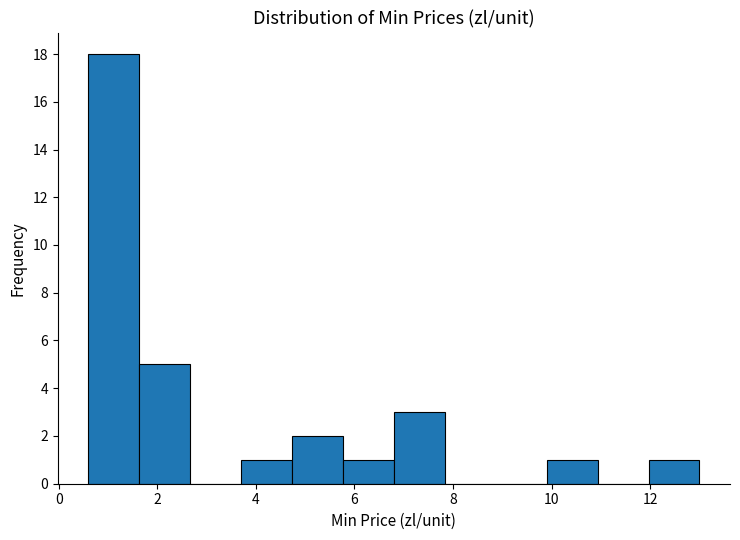

How tall is the bar that spans 0.6 to 1.6 on the x-axis? Neither the bar edges nor the heights are printed on the chart, so give them approximately, as read against the axes.

18